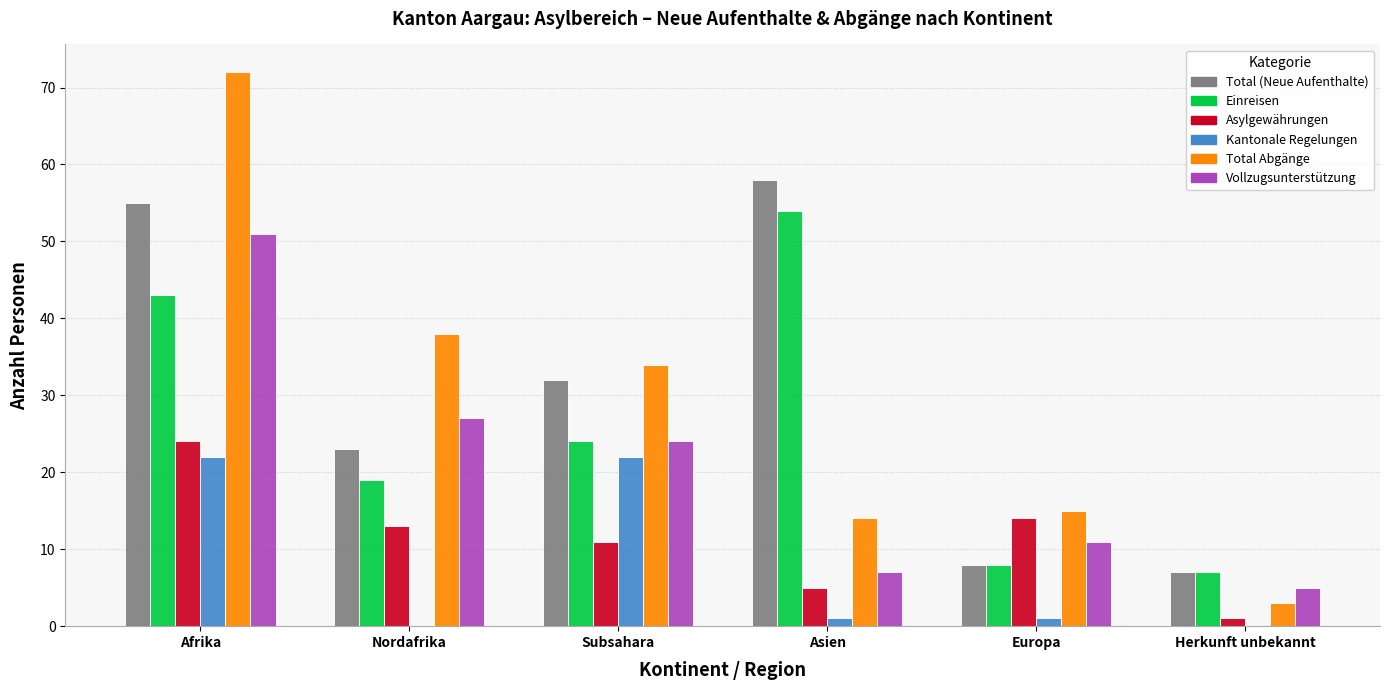

Read the Asylgewährungen value at Nordafrika, to the nearest 10.

10